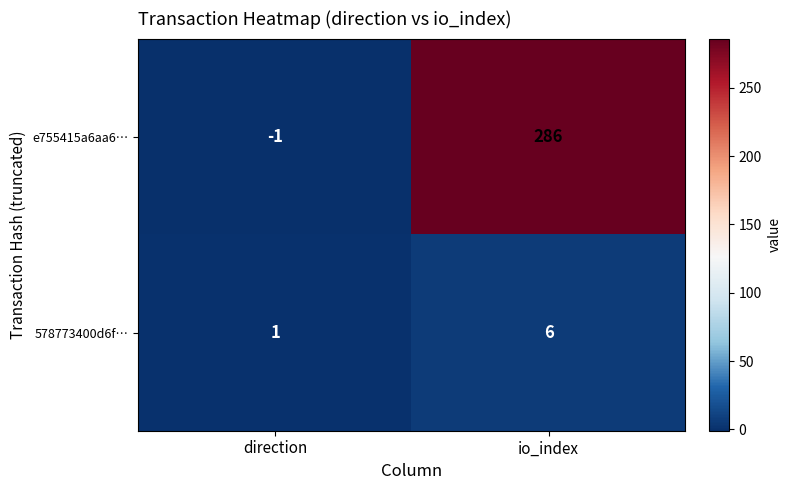

What is the sum of the e755415a6aa6… values at io_index and direction?

285